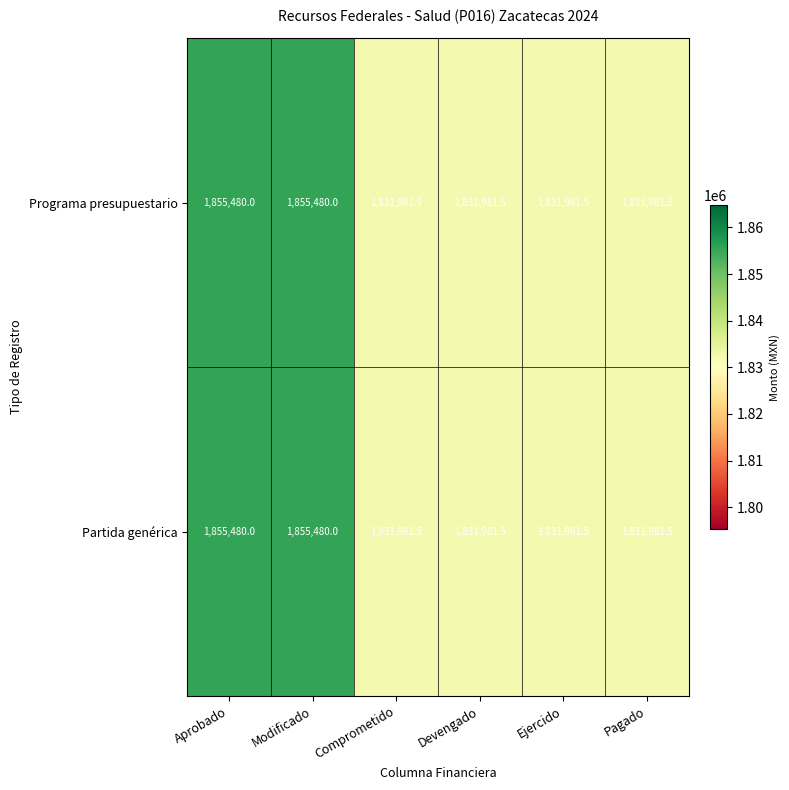

What is the approximate value of Partida genérica at Ejercido?

1831981.5